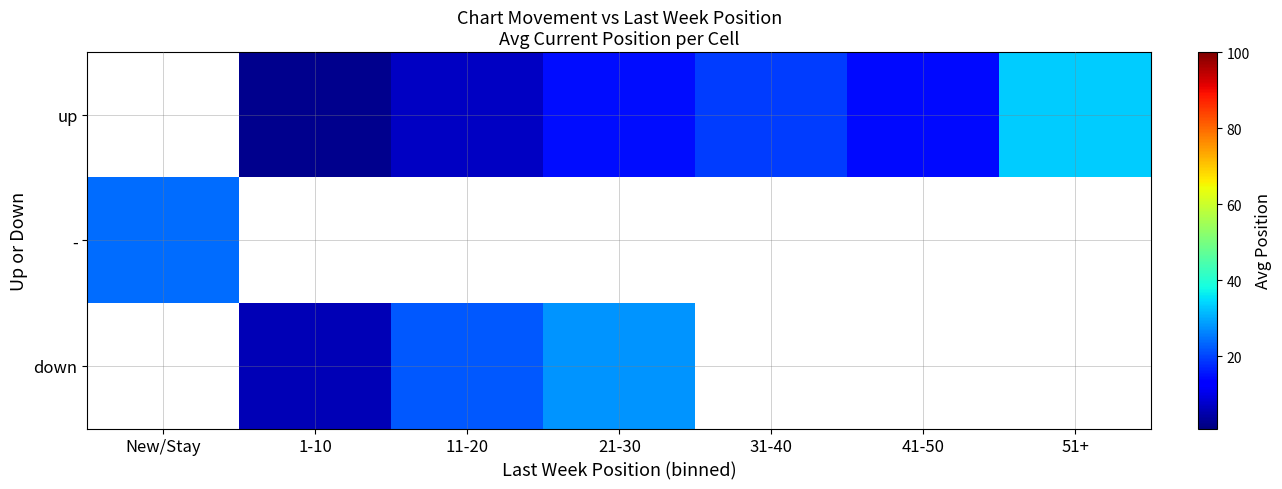

How many values in the down series are below 28?

2